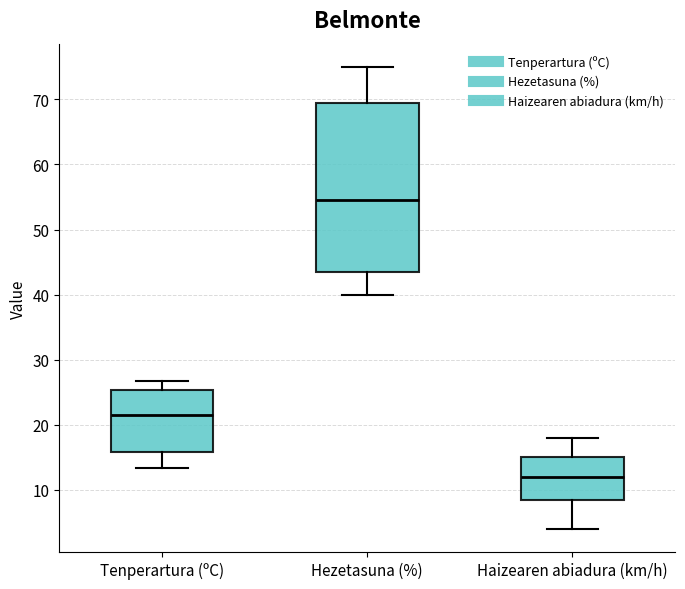

Where is the lower edge of the box for Hezetasuna (%) on the y-axis? The values are not printed on the chart, so give them approximately, as read against the axis.

44